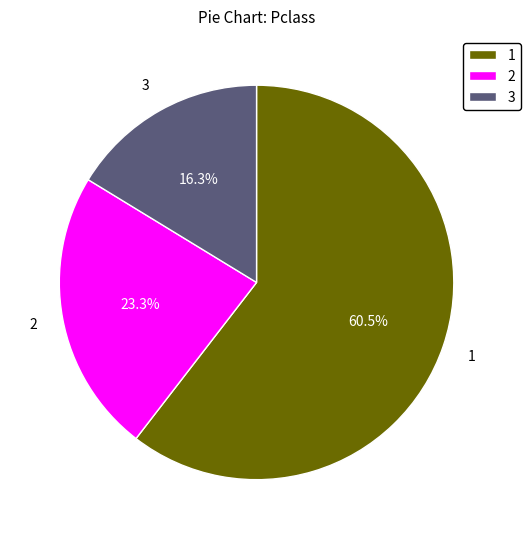

Count the number of slices in the pie.

3